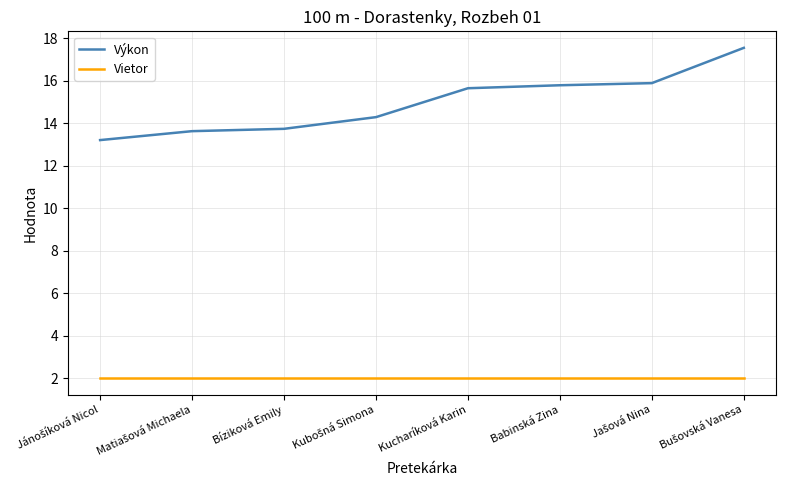

What is the spread (max minus min) of values at Bíziková Emily?

11.7